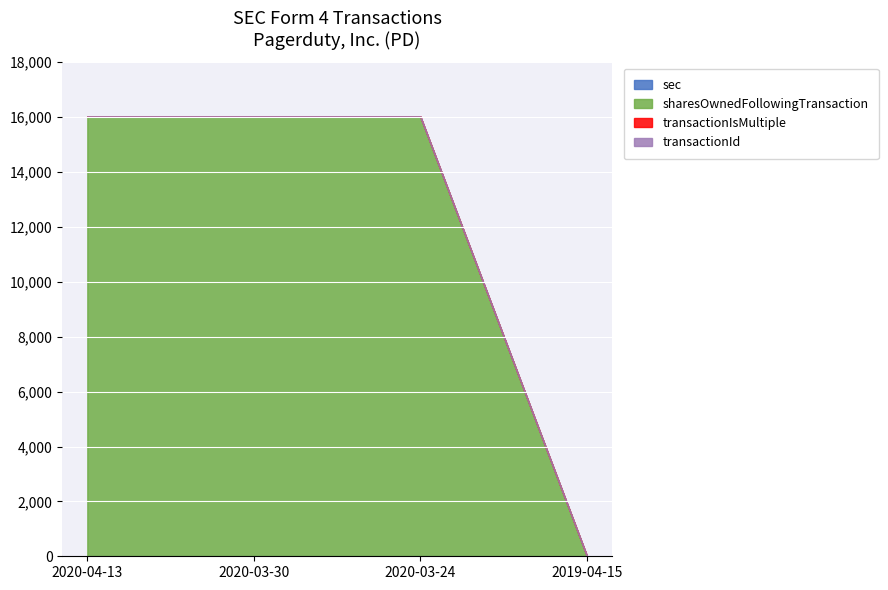

How many data points in transactionId are above 0?

1